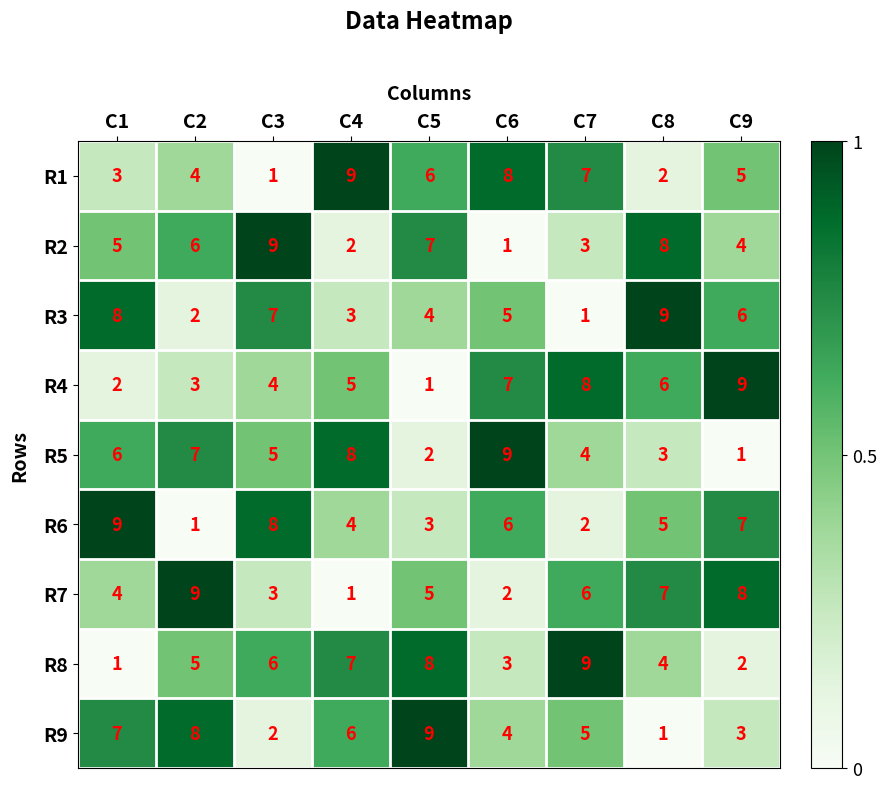

How many R3 values are between 3 and 7?

5